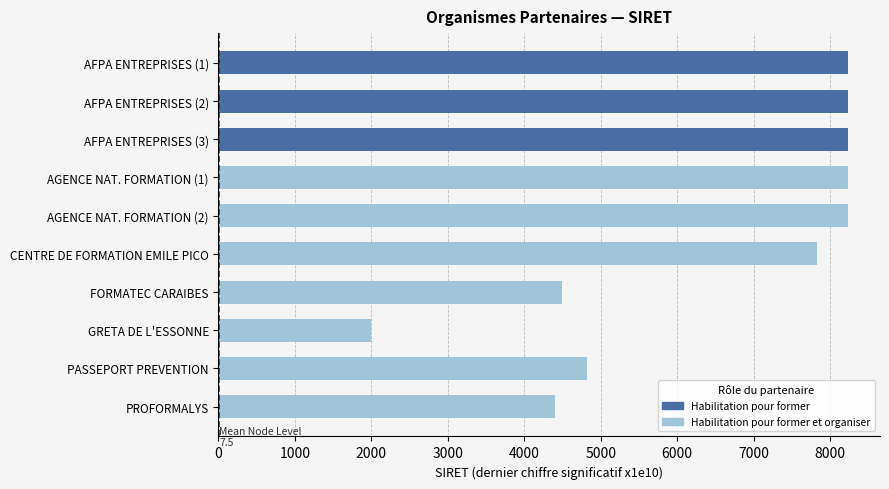

Reading right to left, extract all data points from this chart.

4407.0	4820.1	1991.1	4489.2	7827.4	8242.3	8242.3	8240.9	8240.9	8240.9